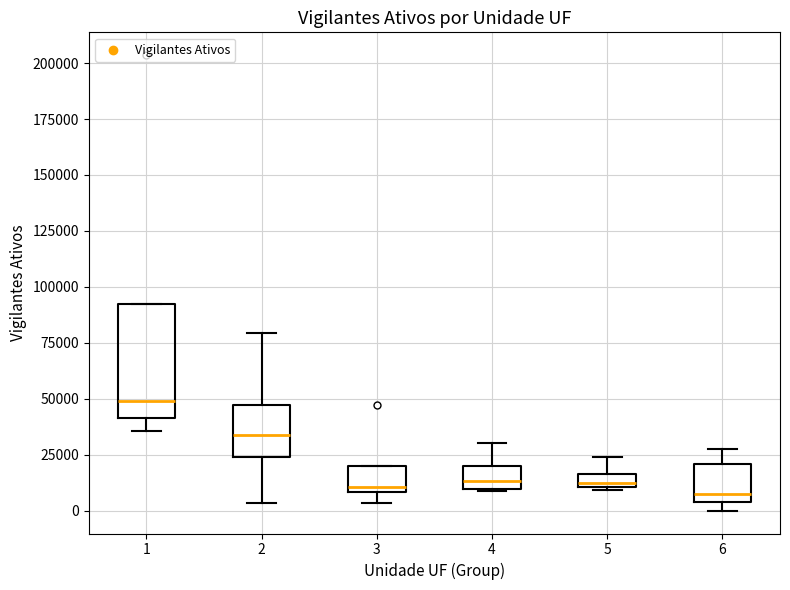

Where does the upper whisker of the box at x = 5 end on the y-axis? The values are not printed on the chart, so give them approximately, as read against the axis.

25000